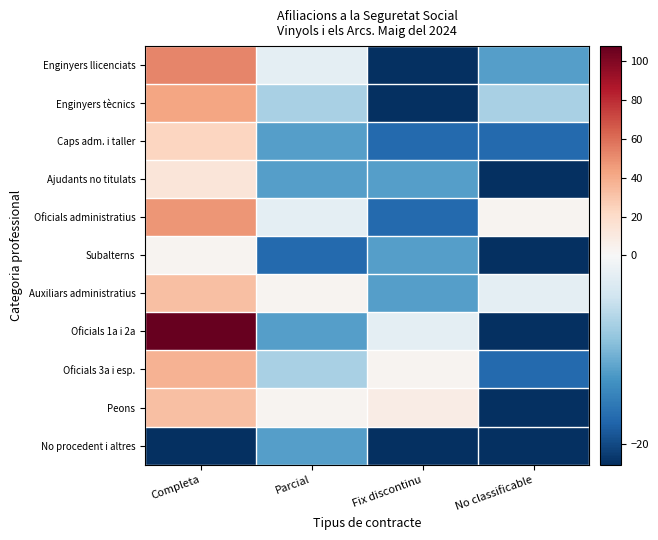

How many data points does each series have?

4